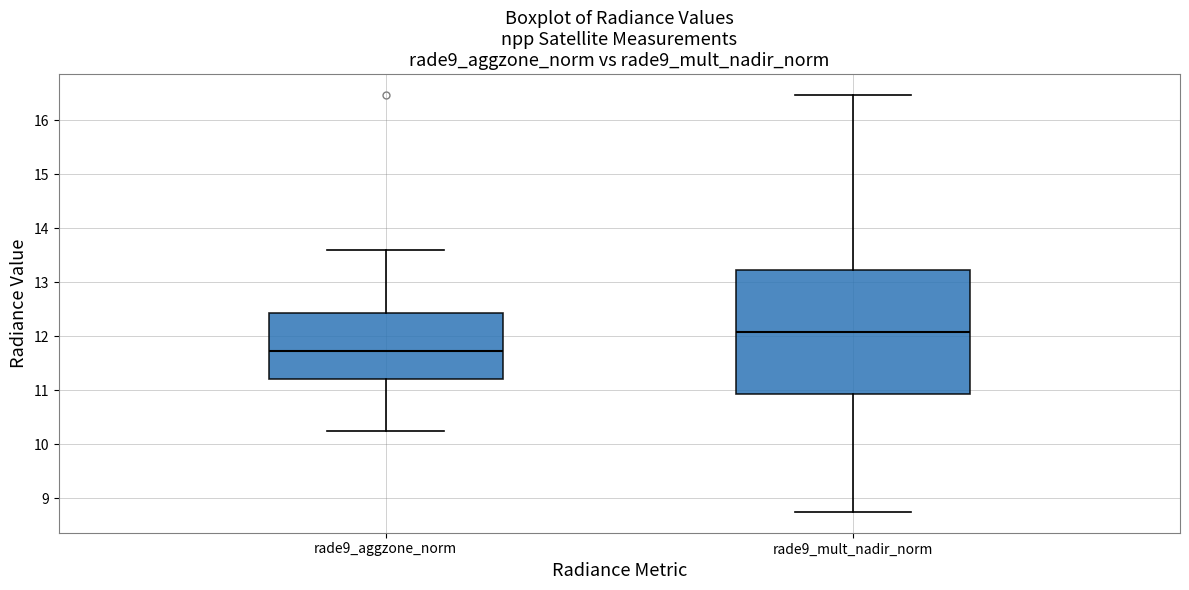

Reading left to right, transcribe this box plot: for each box, give where its median line is, the range the box spans, and where its two whiskers end, as read against the y-axis. The values are not printed on the chart, so give them approximately, as read against the axis.

rade9_aggzone_norm: median 11.7, box 11.2 to 12.4, whiskers 10.2 to 13.6
rade9_mult_nadir_norm: median 12.1, box 10.9 to 13.2, whiskers 8.7 to 16.5